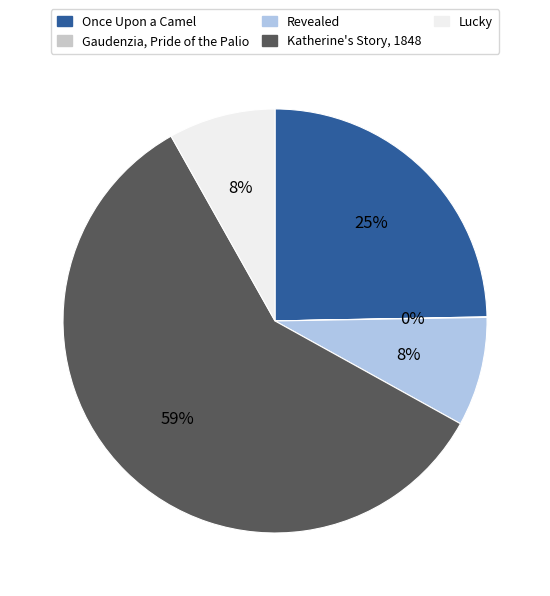

The Lucky slice represents 15% of the pie. True or false?

False